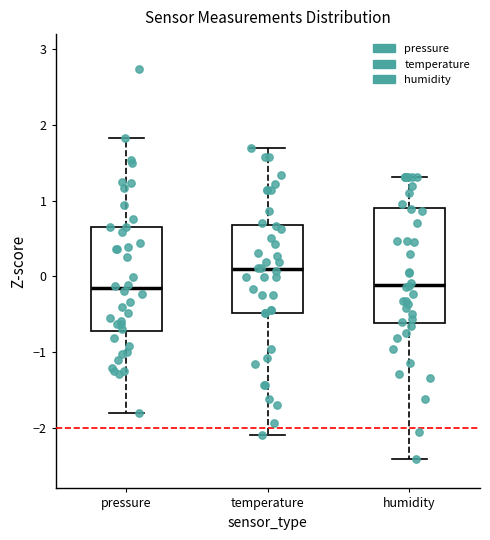

Which box is the tallest, from its lower edge to its upper edge?

humidity